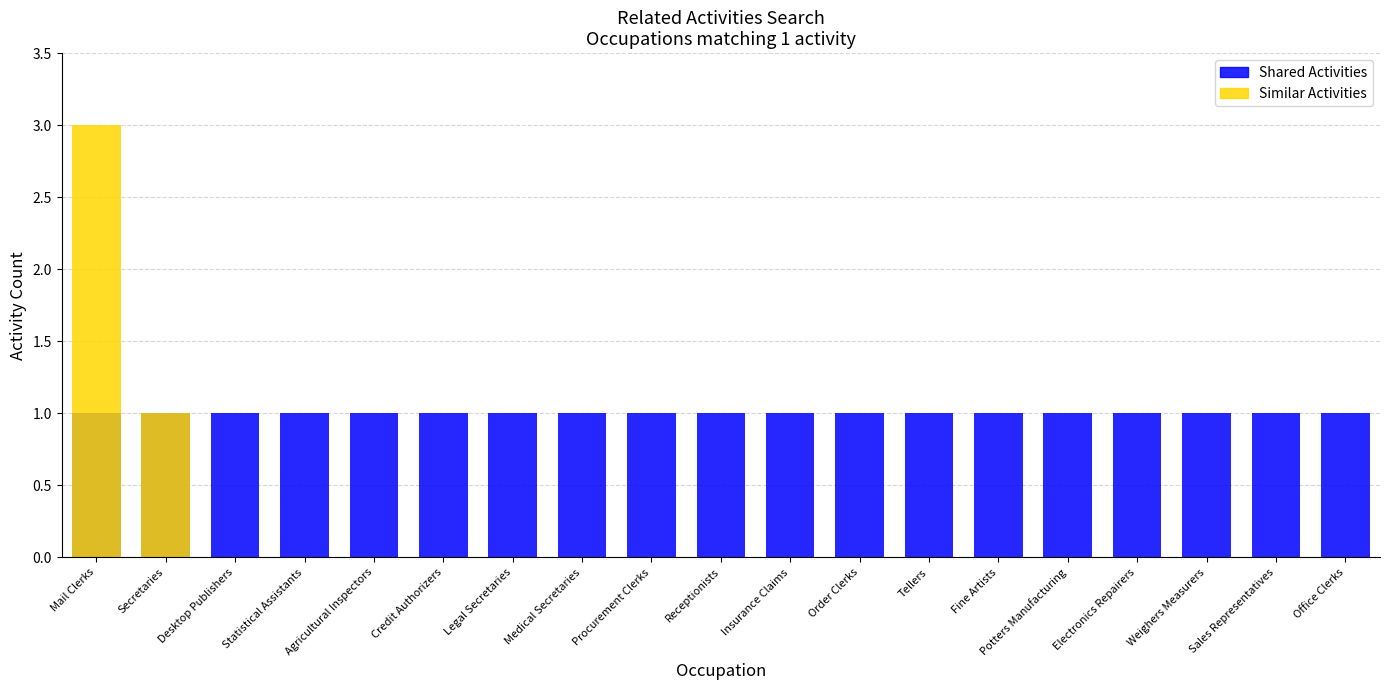

List the labels in order of Similar Activities value, largest first.

Mail Clerks, Secretaries, Desktop Publishers, Statistical Assistants, Agricultural Inspectors, Credit Authorizers, Legal Secretaries, Medical Secretaries, Procurement Clerks, Receptionists, Insurance Claims, Order Clerks, Tellers, Fine Artists, Potters Manufacturing, Electronics Repairers, Weighers Measurers, Sales Representatives, Office Clerks